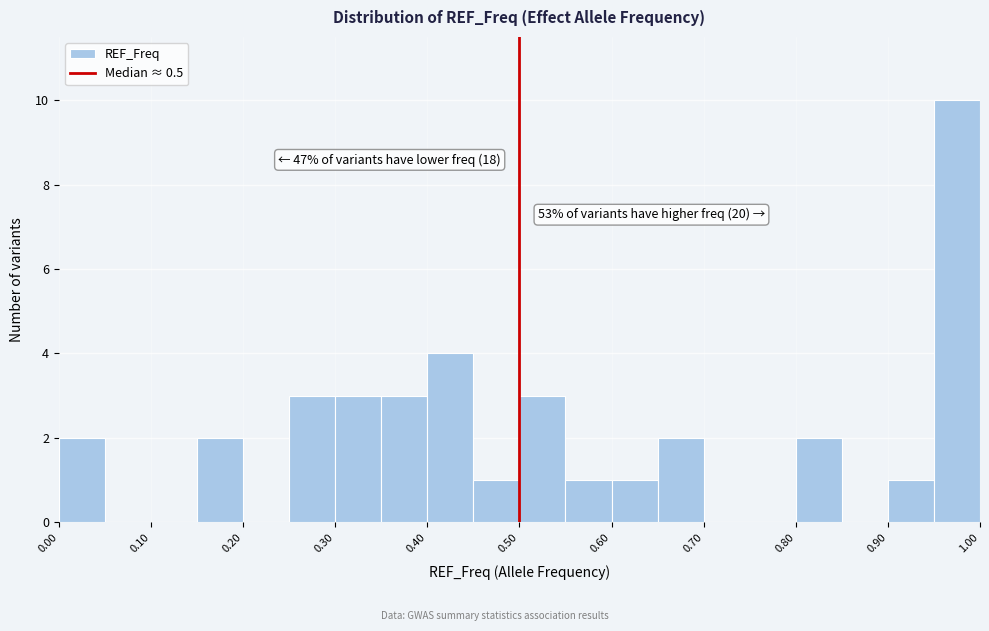

Which range on the x-axis has the tallest bar?

0.95 to 1.00